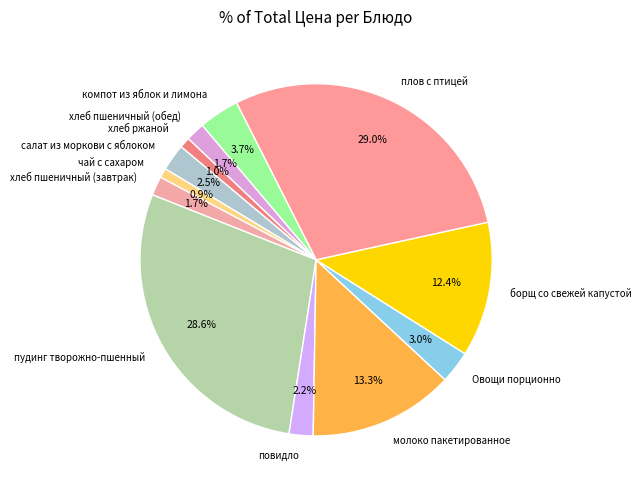

Approximately how many times larger is the value at салат из моркови с яблоком compared to повидло?

1.1